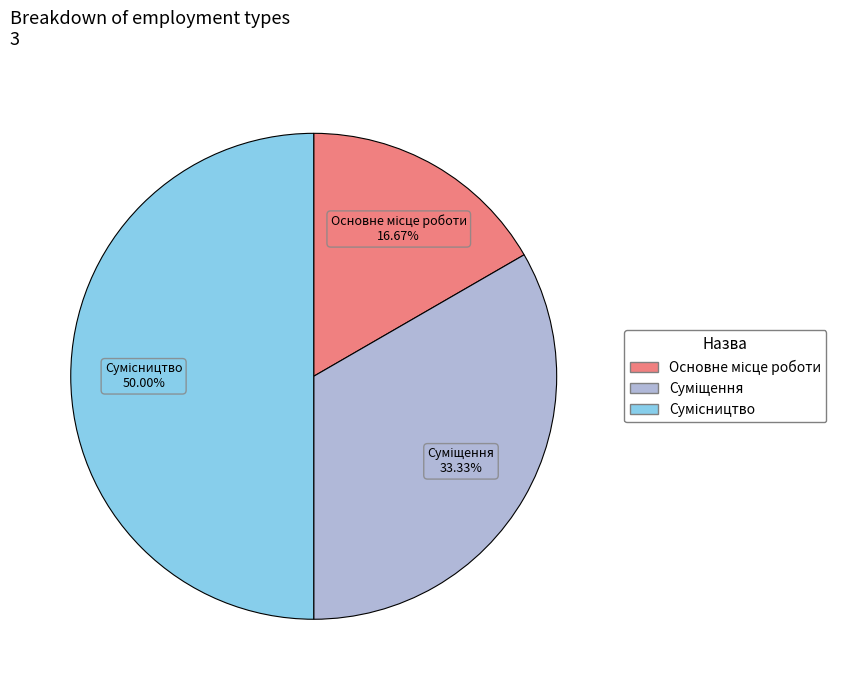

What portion of the pie excludes Суміщення?

66.7%